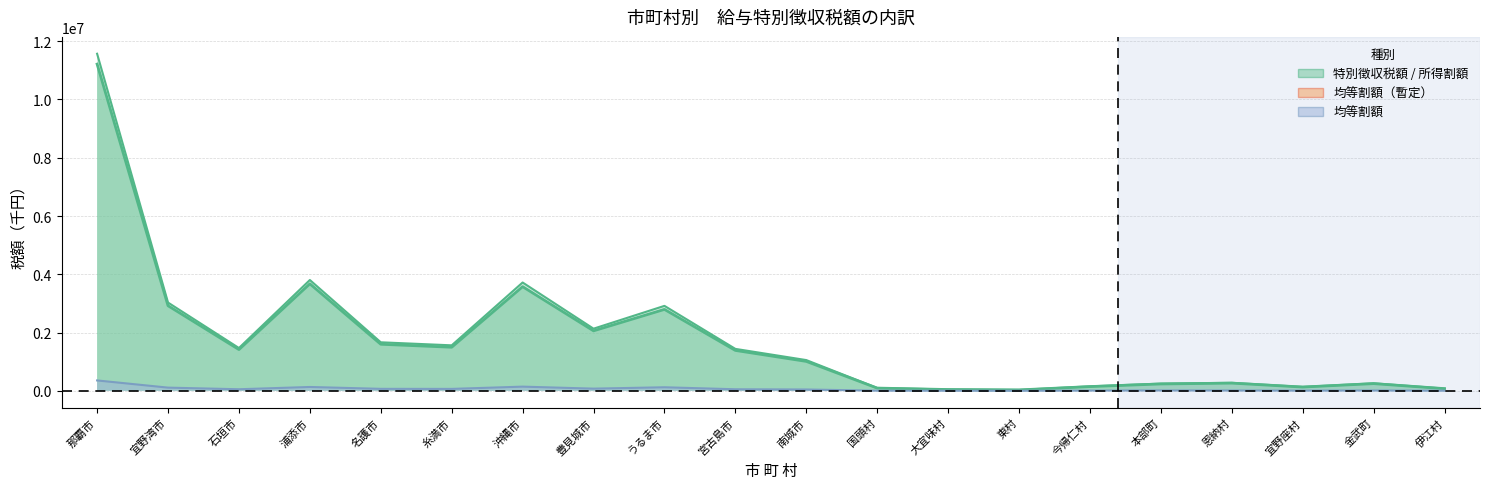

True or false: 所得割額（千円） and 特別徴収税額（千円） intersect in this chart.

False